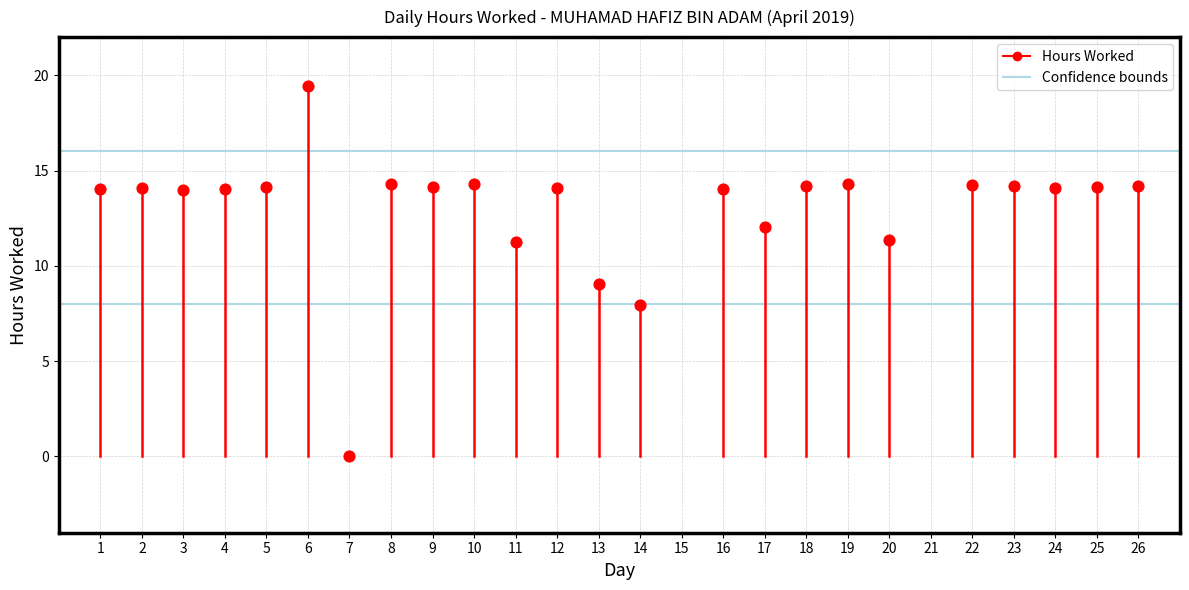

What is the range of Y values (max minus min)?

19.4